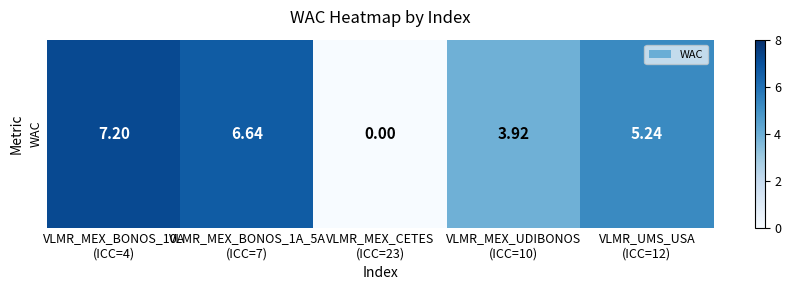

Reading left to right, what are all the values shown in this chart?

7.2	6.6	0.0	3.9	5.2